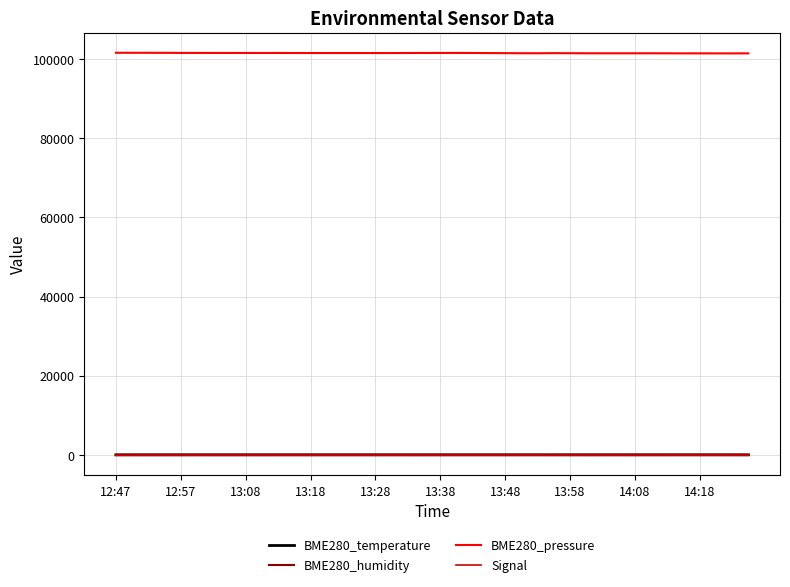

Which series has the largest range (max minus min)?

BME280_pressure